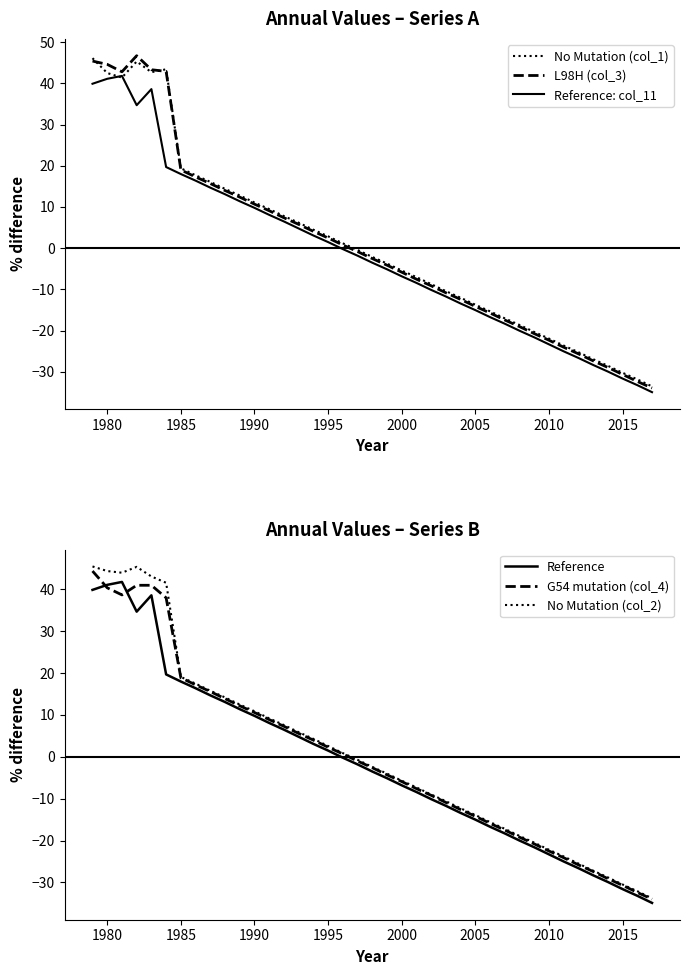

What is the maximum value for No Mutation (col_1)?

46.1